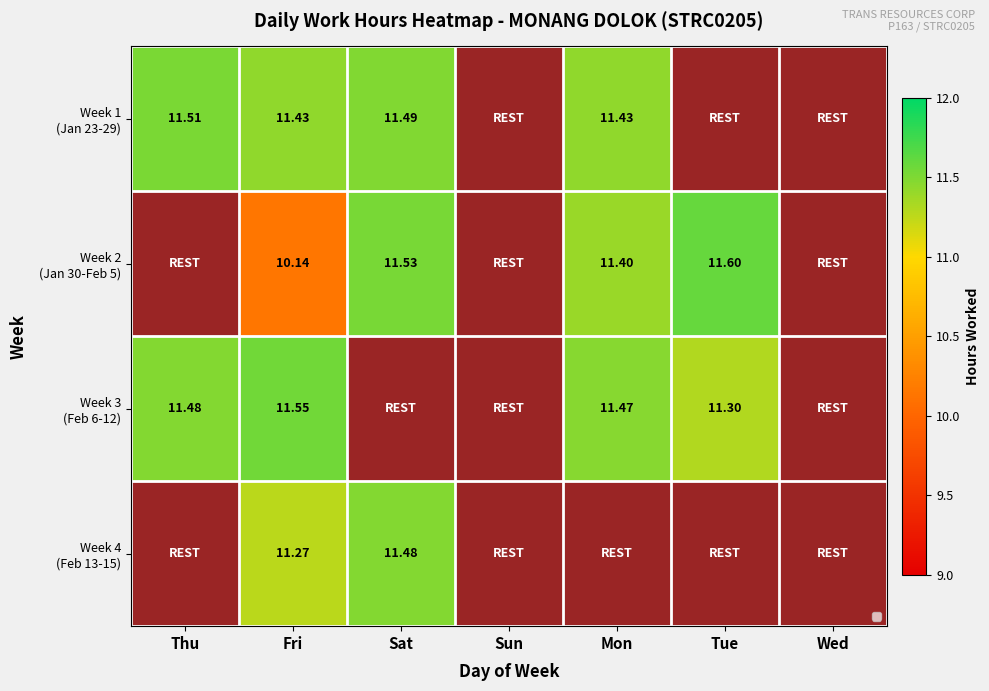

Which series has the largest total across all categories?

Week 1 (Jan 23-29)